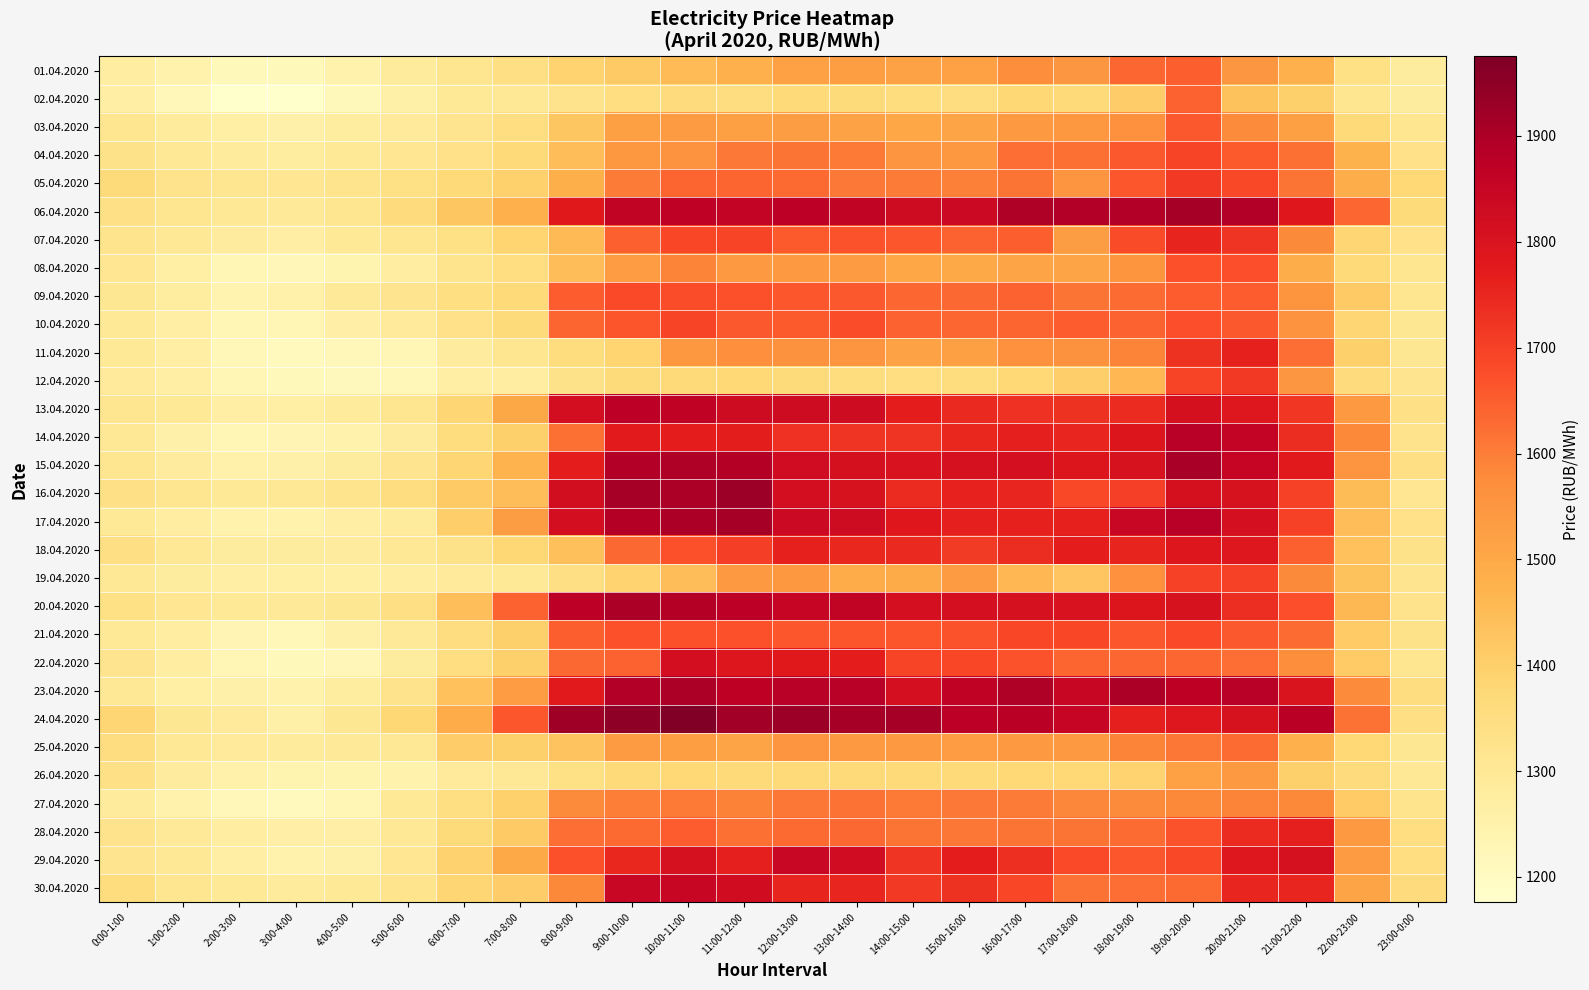

At which category does the chart reach its peak across all series?

10:00-11:00